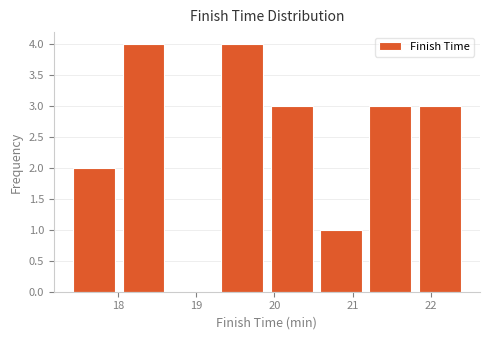

Reading left to right, transcribe this chart: for each bar, give the range it covers on the x-axis and its height. Neither the bar edges nor the heights are printed on the chart, so give them approximately, as read against the axes.

17.4 to 18.1: 2
18.1 to 18.7: 4
18.7 to 19.3: 0
19.3 to 20.0: 4
20.0 to 20.6: 3
20.6 to 21.2: 1
21.2 to 21.8: 3
21.8 to 22.5: 3